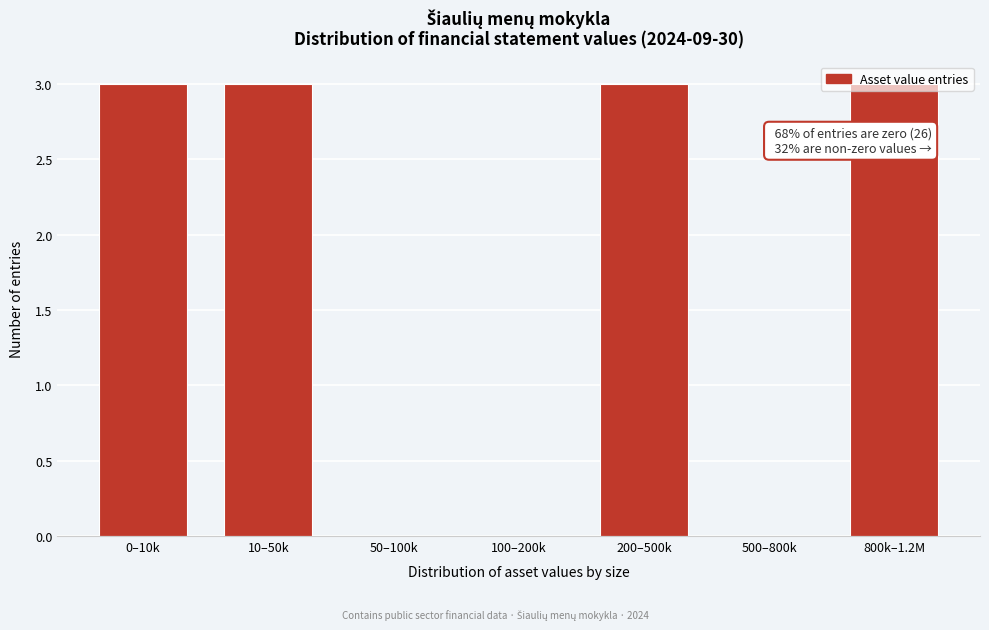

Which has a higher value, 10–50k or 500–800k?

10–50k